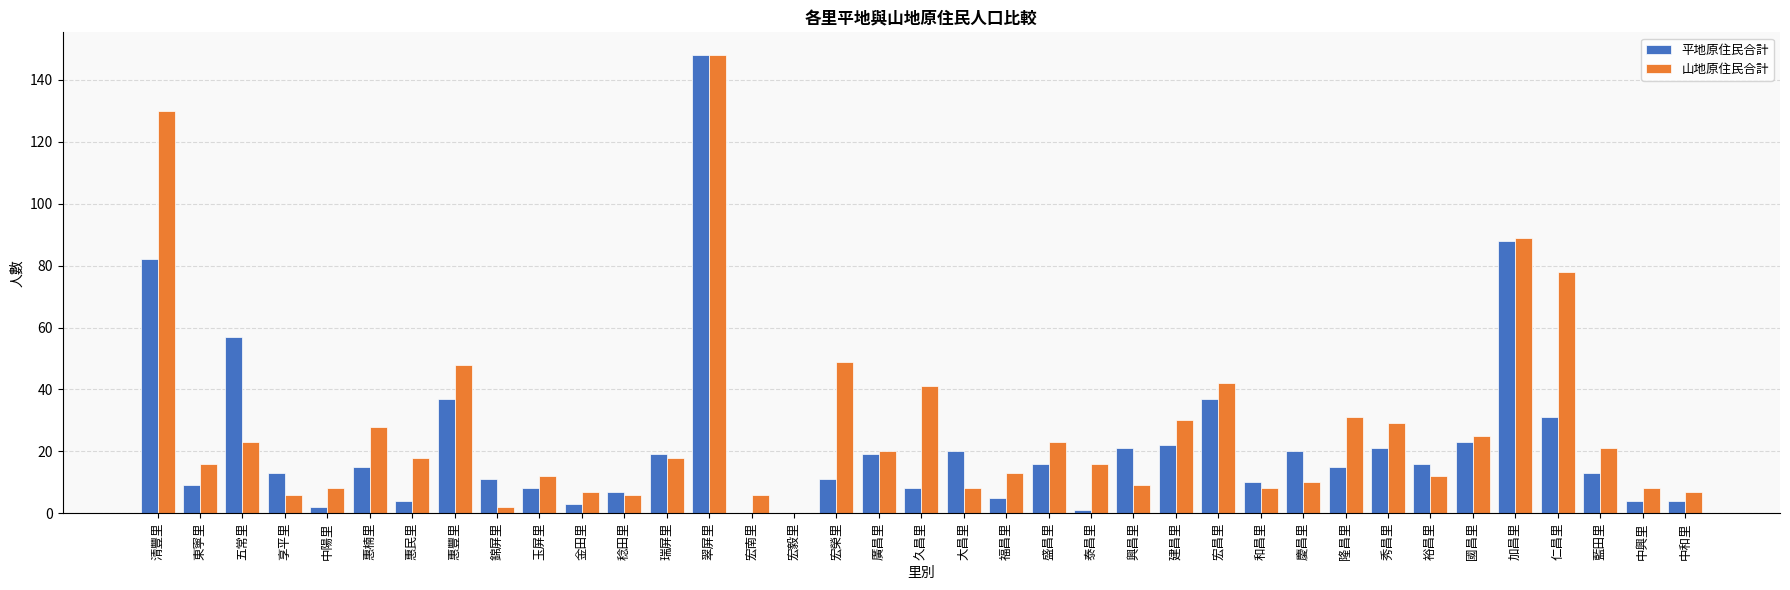

Where is 山地原住民合計 nearest to the value 74?

仁昌里